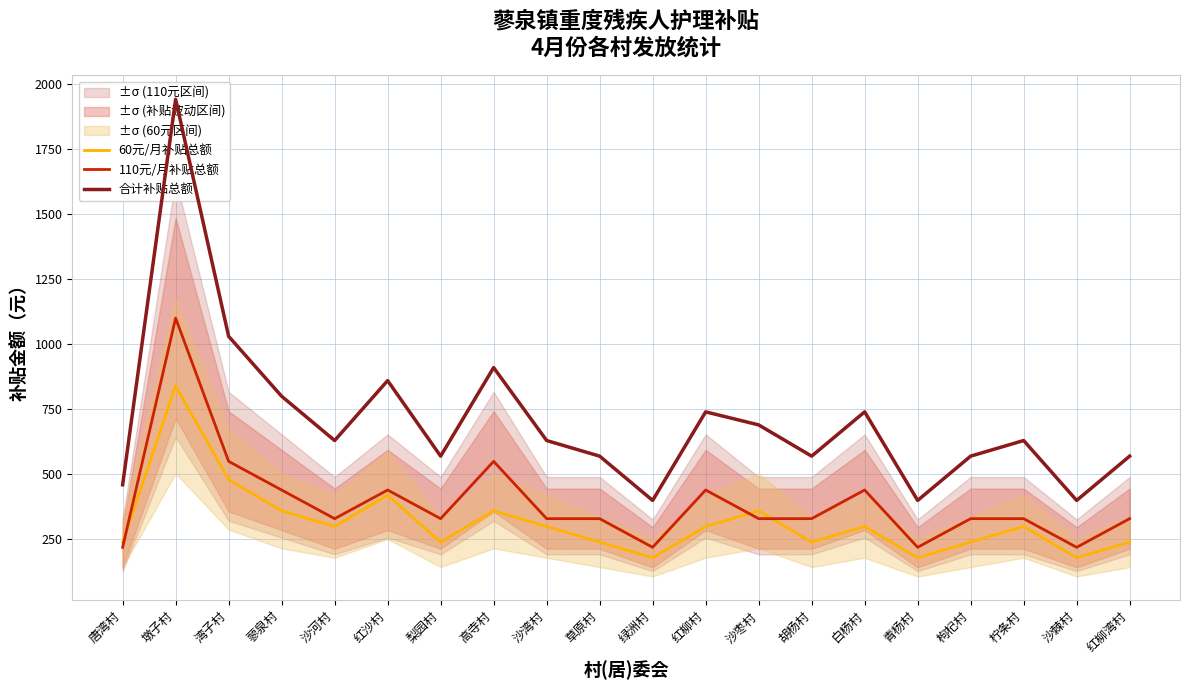

What is the difference between the highest and lowest values at 白杨村?

440